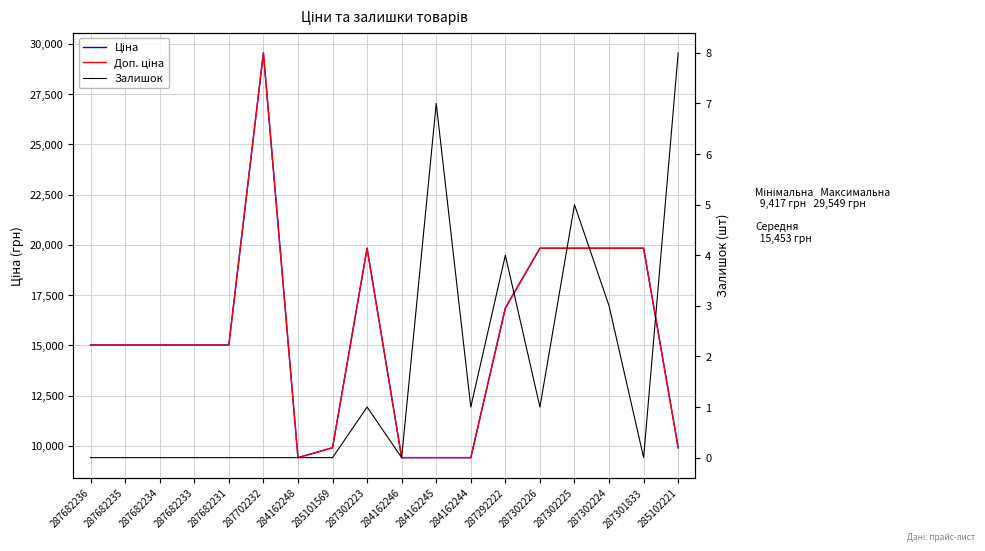

Where is the first local maximum for Доп. ціна?

287702232